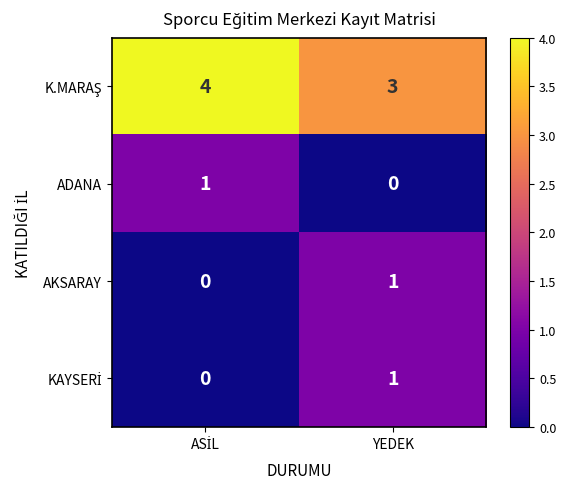

What is the maximum value shown in the chart?

4